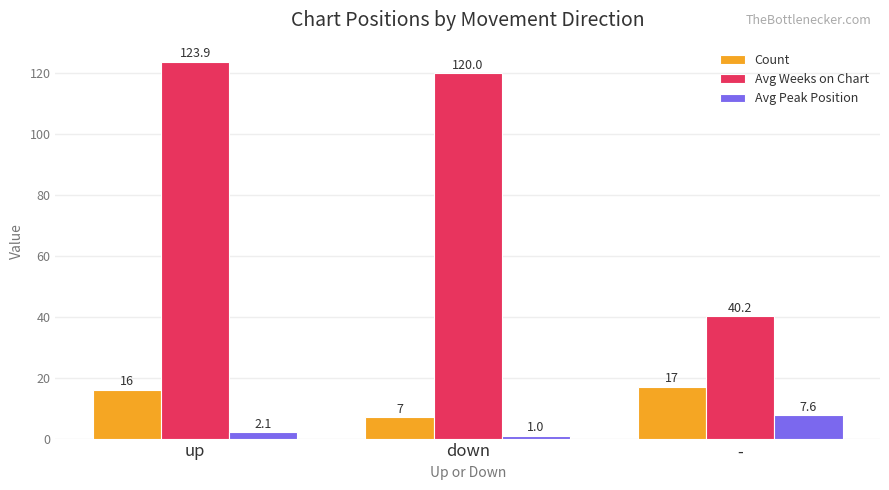

What is the label of the 3rd bar from the right?

up